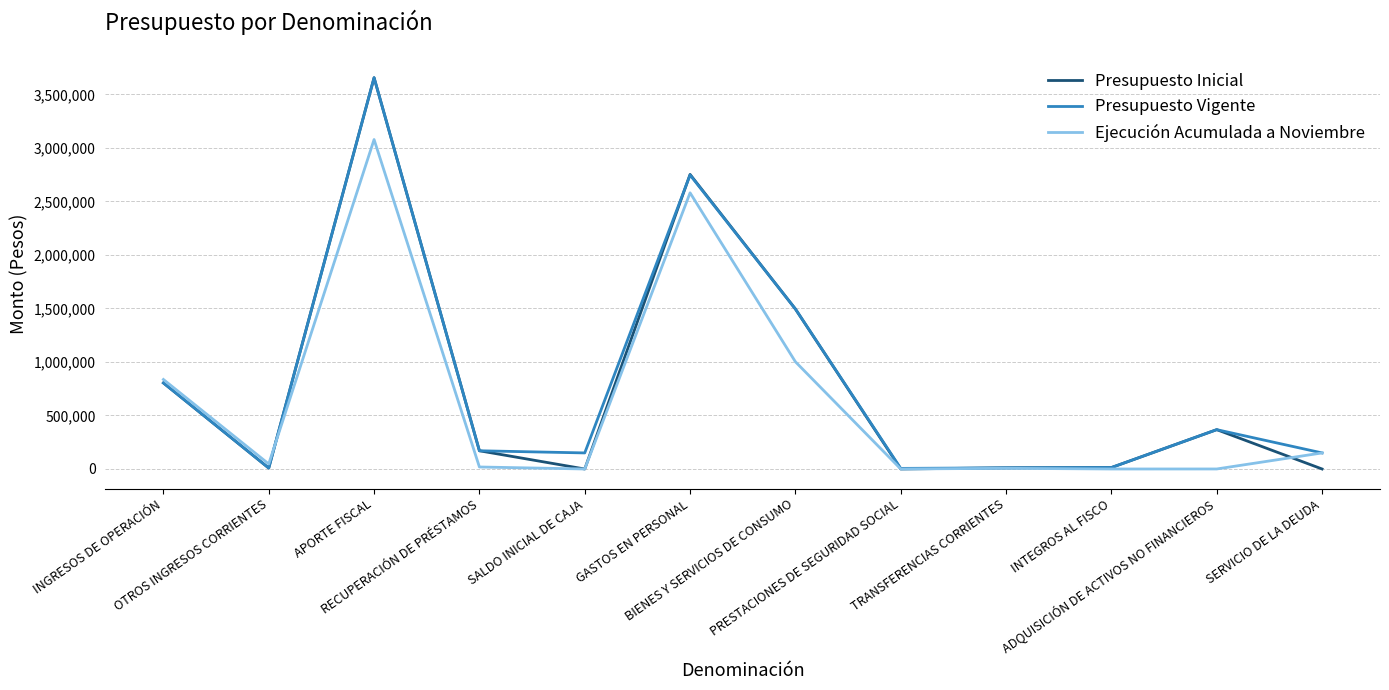

How many lines are shown in the chart?

3